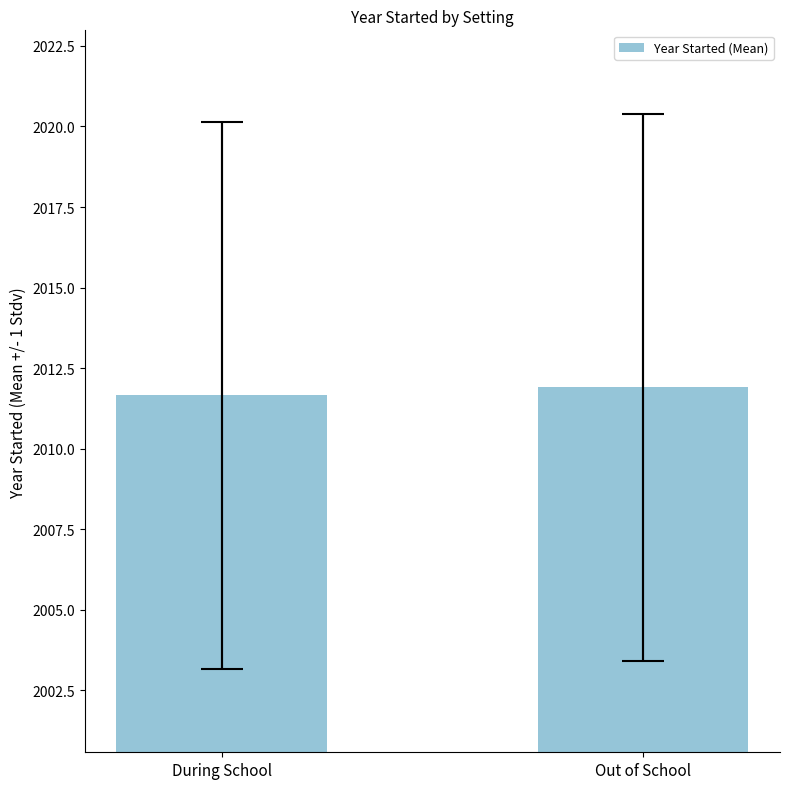

What is the change in value from During School to Out of School?

+0.3